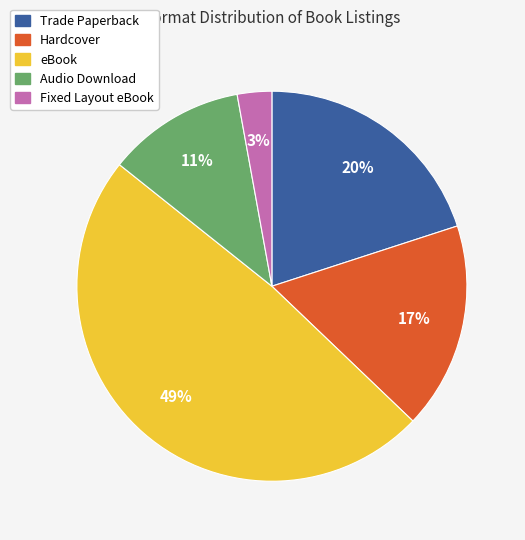

Is Fixed Layout eBook the majority of the pie?

No